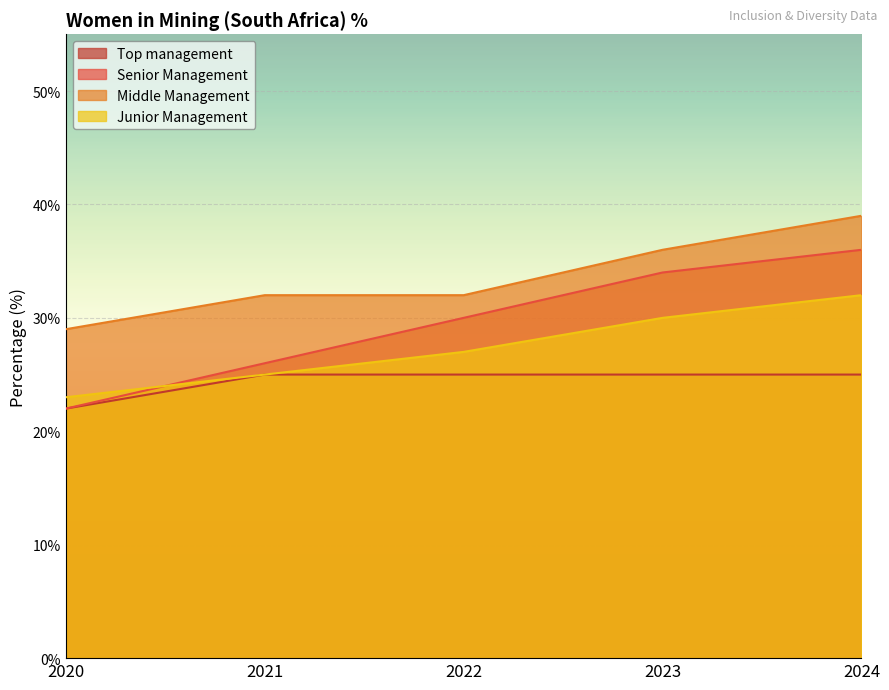

True or false: Junior Management has a value of 23 at 2020.

True